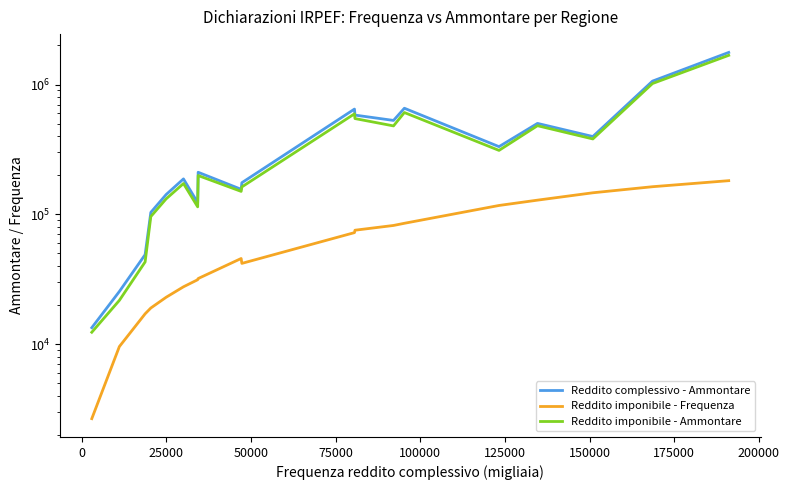

How many data points in Reddito imponibile - Ammontare are less than 199026?

9